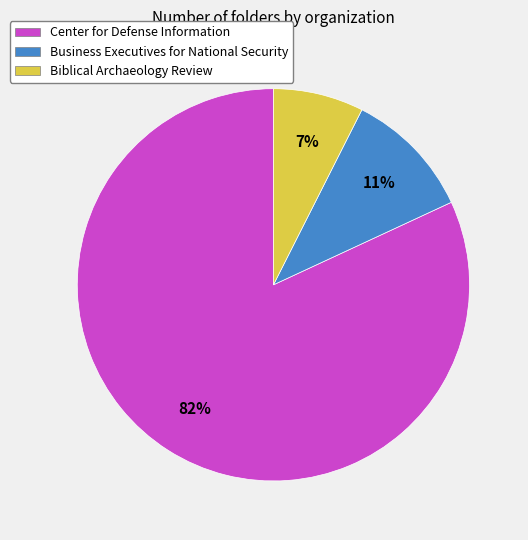

True or false: Center for Defense Information accounts for 90% of the total.

False